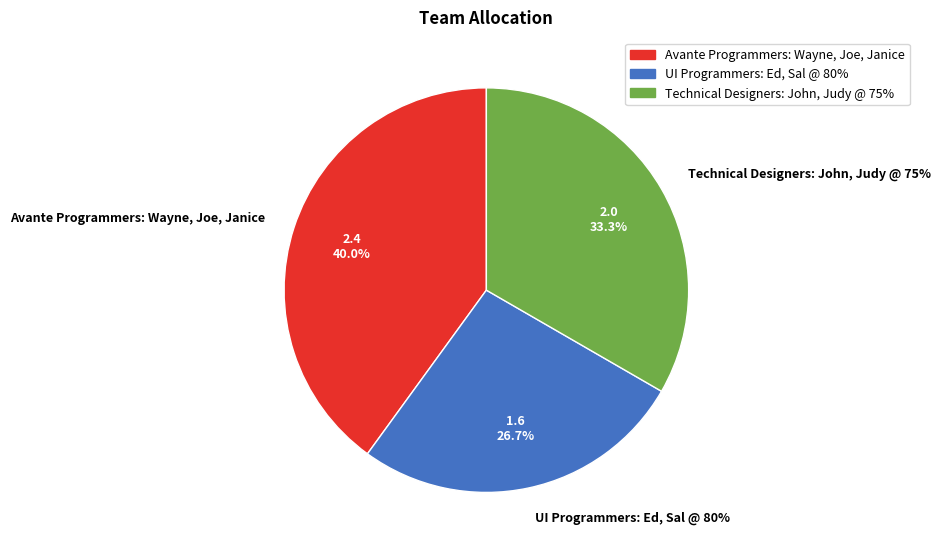

What percentage is the Technical Designers: John, Judy @ 75% slice, to the nearest percent?

33%